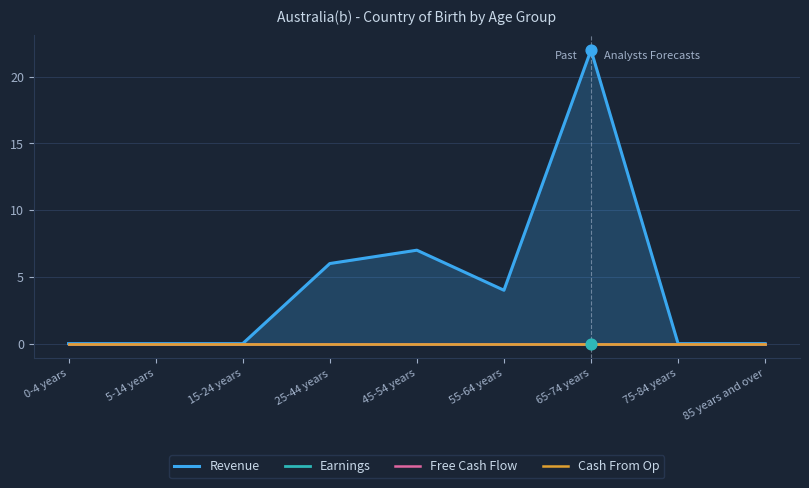

What are all the series names shown in the legend?

Revenue, Earnings, Free Cash Flow, Cash From Op